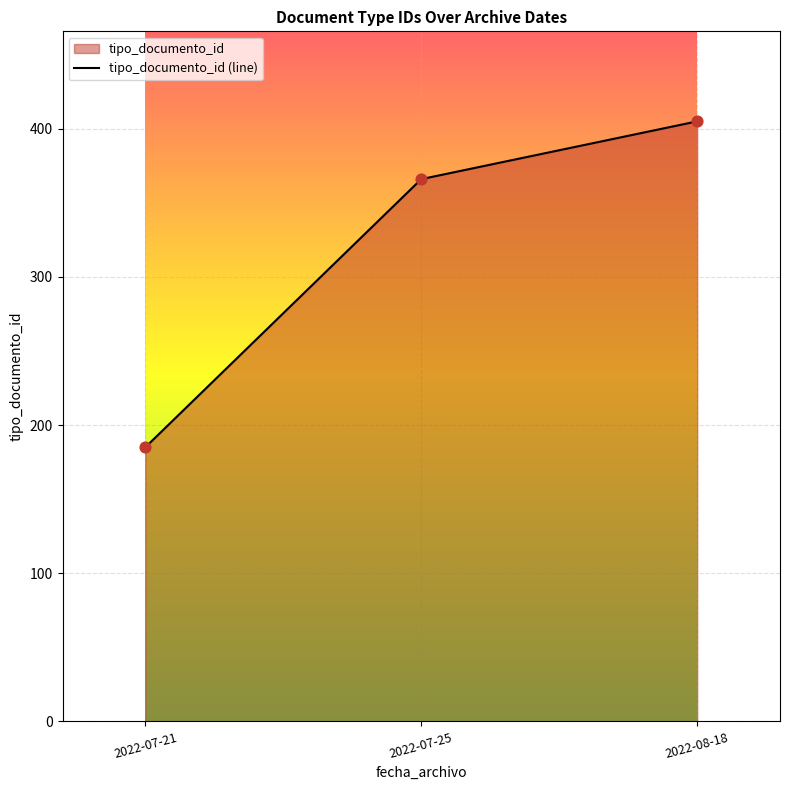

What is the change in value from 2022-07-21 to 2022-08-18?

+220